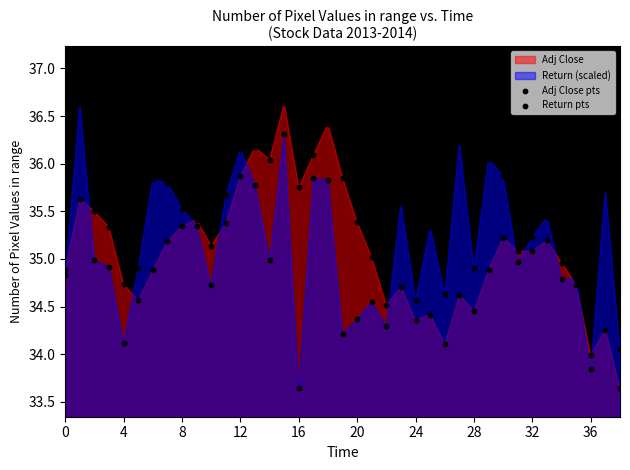

How many points are shown in the scatter plot?

78